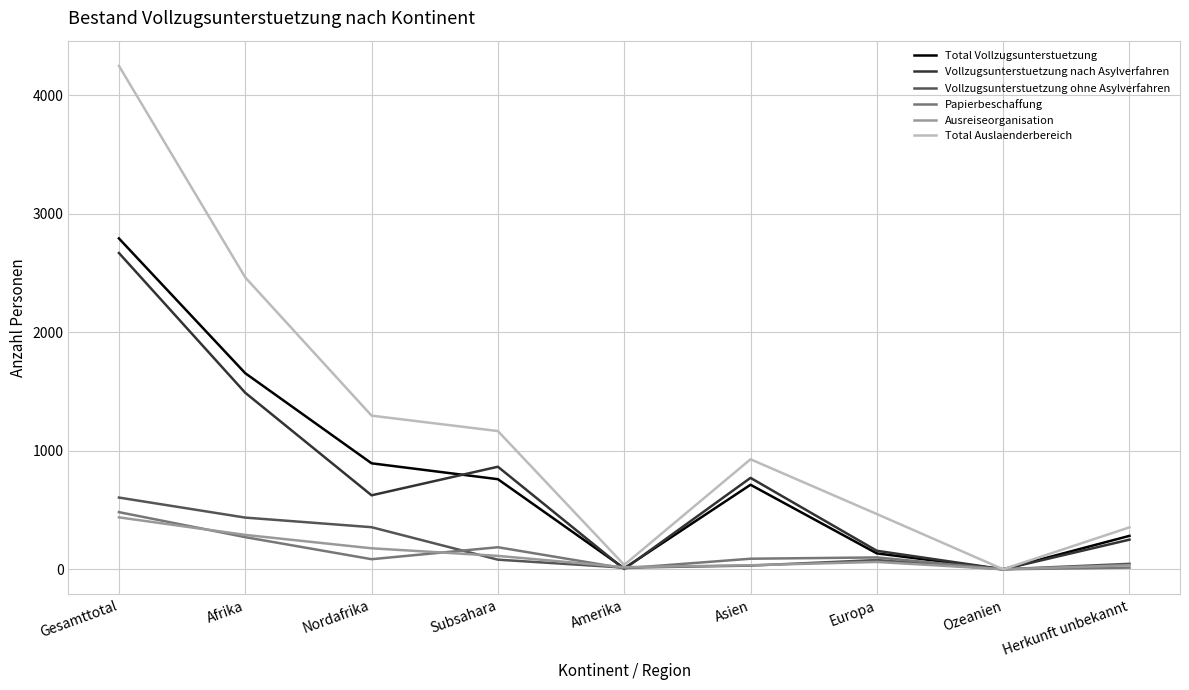

What are all the series names shown in the legend?

Total Vollzugsunterstuetzung, Vollzugsunterstuetzung nach Asylverfahren, Vollzugsunterstuetzung ohne Asylverfahren, Papierbeschaffung, Ausreiseorganisation, Total Auslaenderbereich